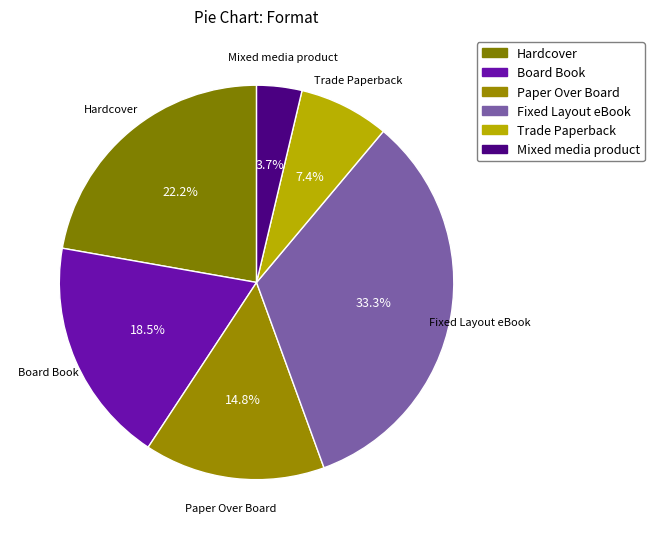

To the nearest percent, what portion does Board Book represent?

19%